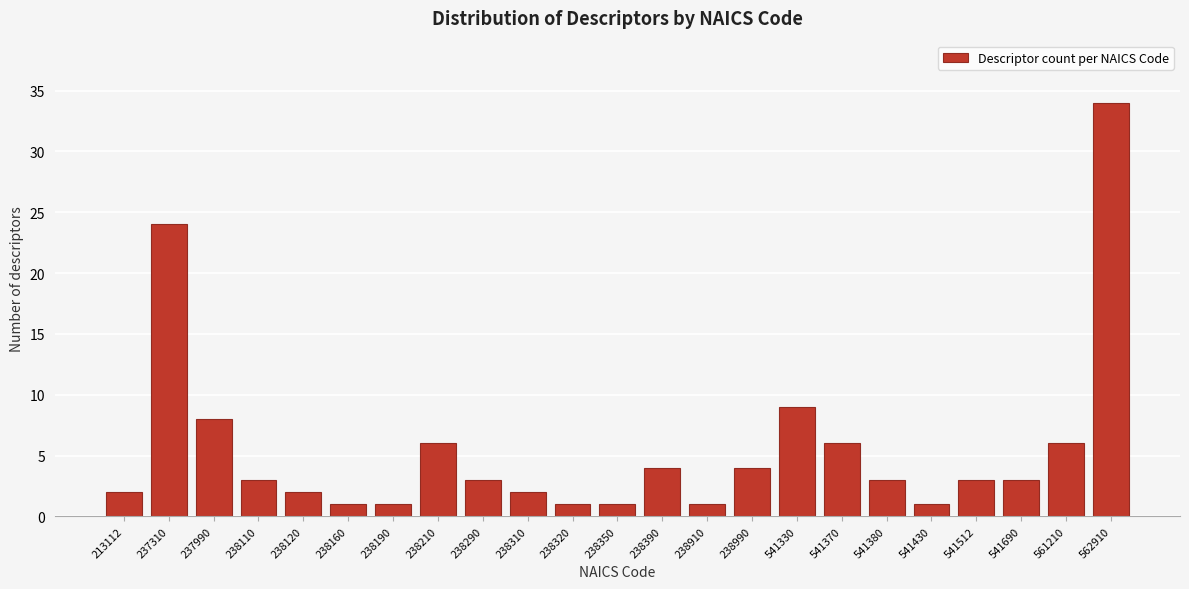

Reading left to right, list all the values displayed in this chart.

213112=2	237310=24	237990=8	238110=3	238120=2	238160=1	238190=1	238210=6	238290=3	238310=2	238320=1	238350=1	238390=4	238910=1	238990=4	541330=9	541370=6	541380=3	541430=1	541512=3	541690=3	561210=6	562910=34